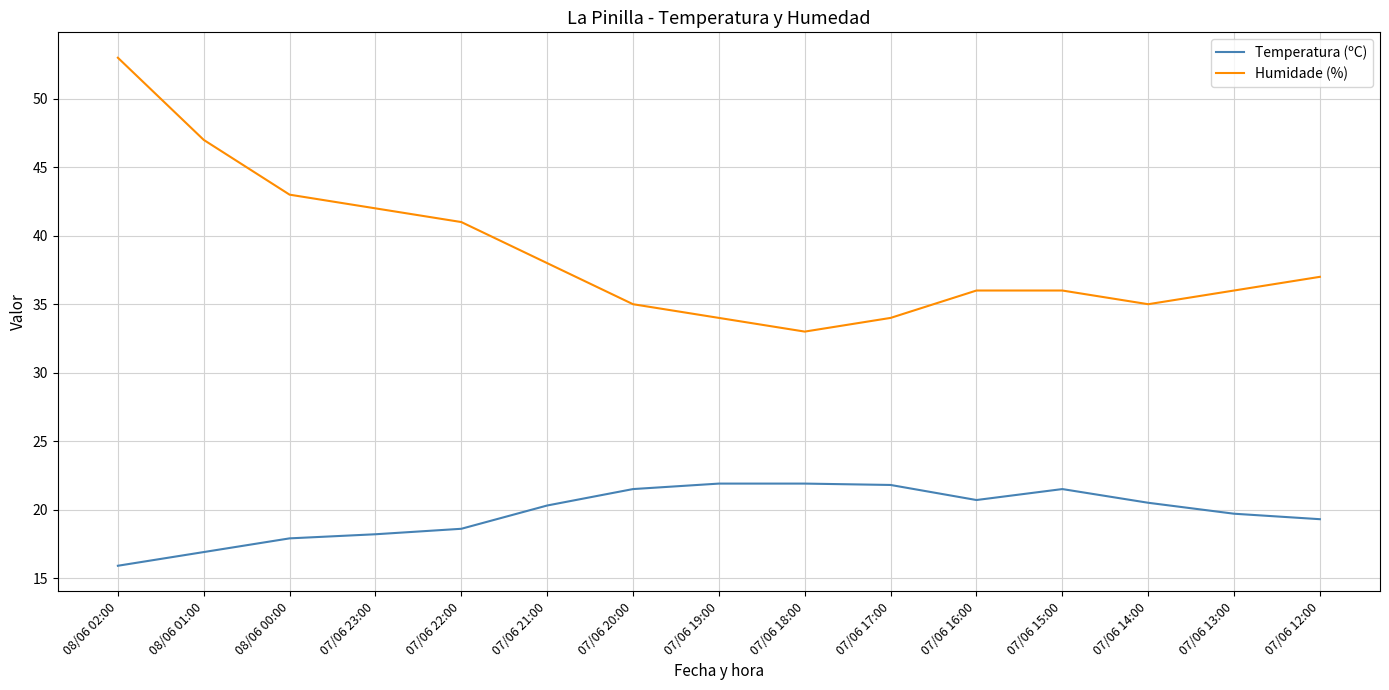

What is the difference between the maximum and minimum values in the Humidade (%) series?

20.0